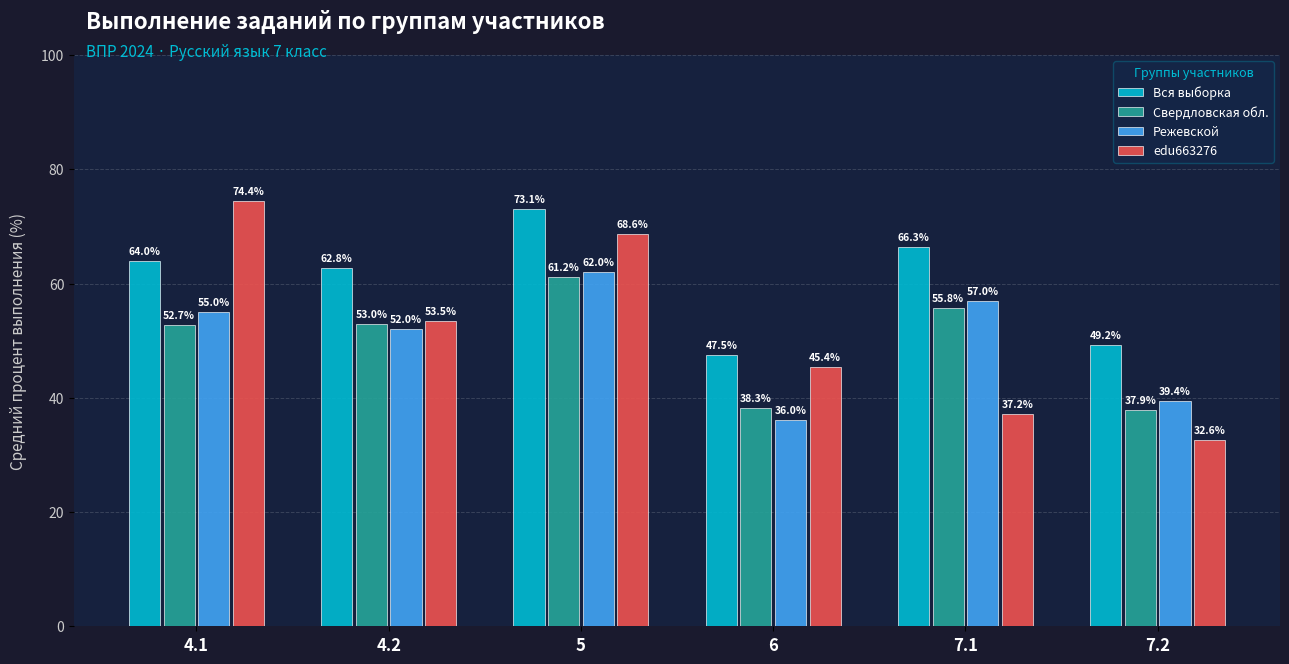

What position from the left is 6?

4